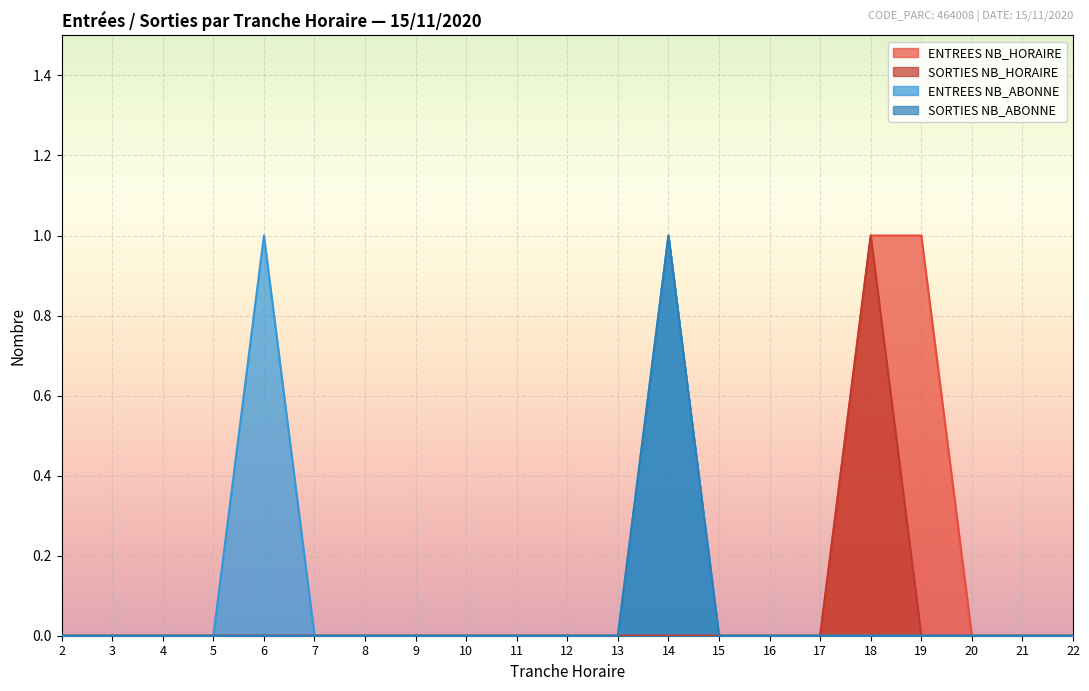

Reading right to left, what are all the values shown in this chart?

ENTREES NB_HORAIRE: 22=0	21=0	20=0	19=1	18=1	17=0	16=0	15=0	14=0	13=0	12=0	11=0	10=0	9=0	8=0	7=0	6=0	5=0	4=0	3=0	2=0
SORTIES NB_HORAIRE: 22=0	21=0	20=0	19=0	18=1	17=0	16=0	15=0	14=0	13=0	12=0	11=0	10=0	9=0	8=0	7=0	6=0	5=0	4=0	3=0	2=0
ENTREES NB_ABONNE: 22=0	21=0	20=0	19=0	18=0	17=0	16=0	15=0	14=1	13=0	12=0	11=0	10=0	9=0	8=0	7=0	6=1	5=0	4=0	3=0	2=0
SORTIES NB_ABONNE: 22=0	21=0	20=0	19=0	18=0	17=0	16=0	15=0	14=1	13=0	12=0	11=0	10=0	9=0	8=0	7=0	6=0	5=0	4=0	3=0	2=0